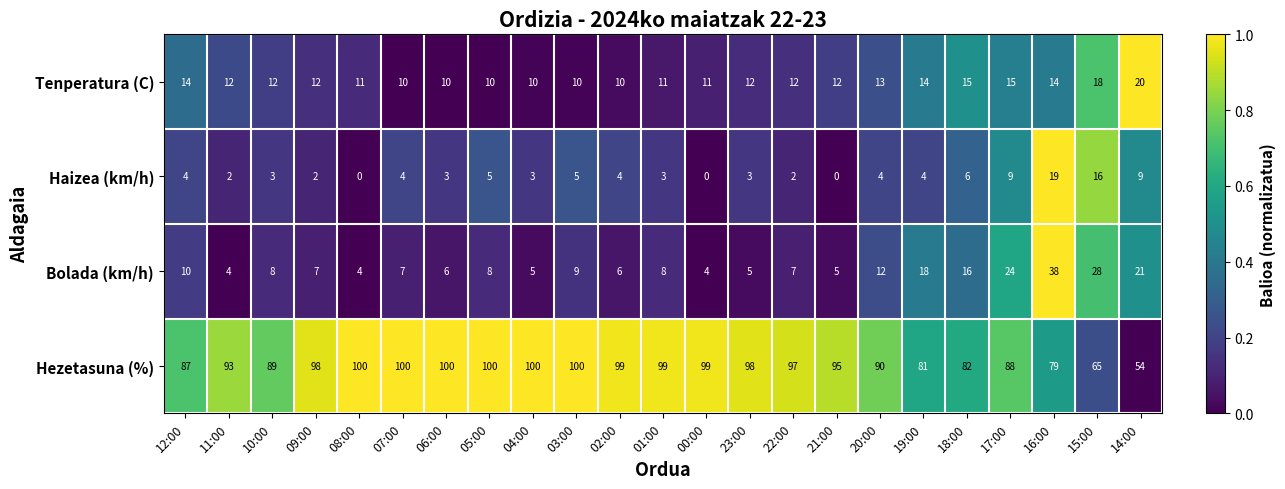

At 20:00, list the series in order from smallest to largest.

Haizea (km/h), Bolada (km/h), Tenperatura (C), Hezetasuna (%)